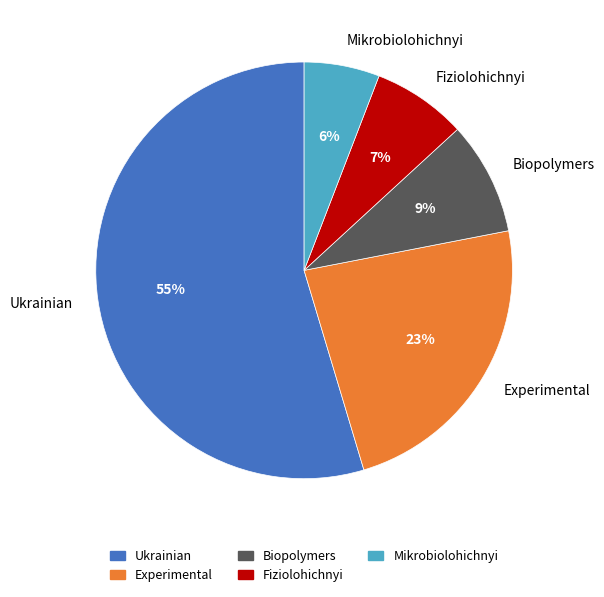

Which category has the smallest portion of the pie?

Mikrobiolohichnyi